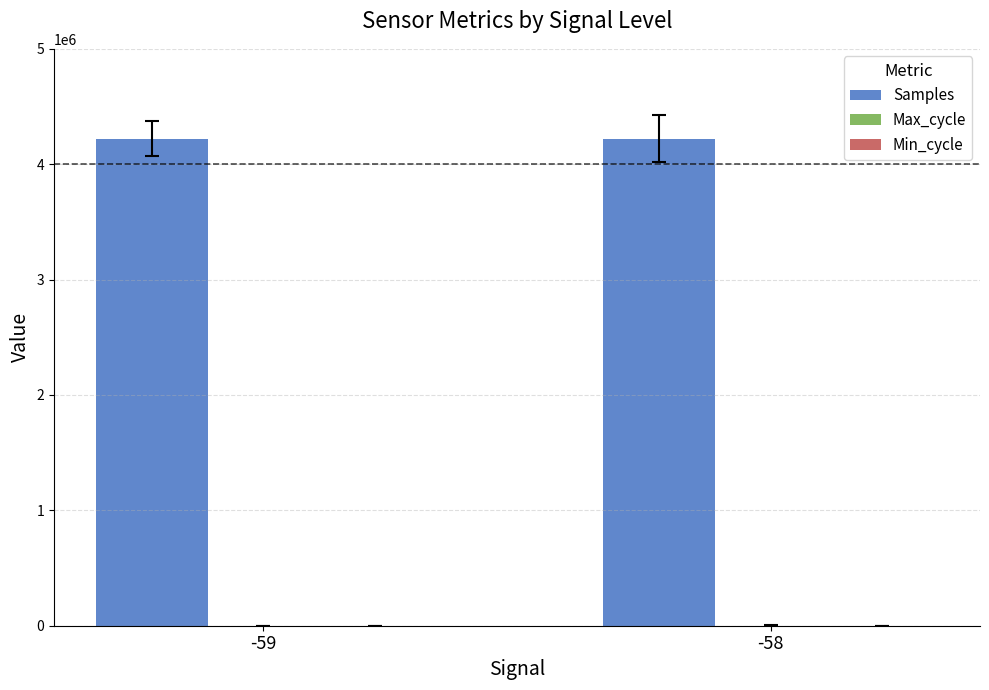

The value of Samples at -59 is 4222369. True or false?

True